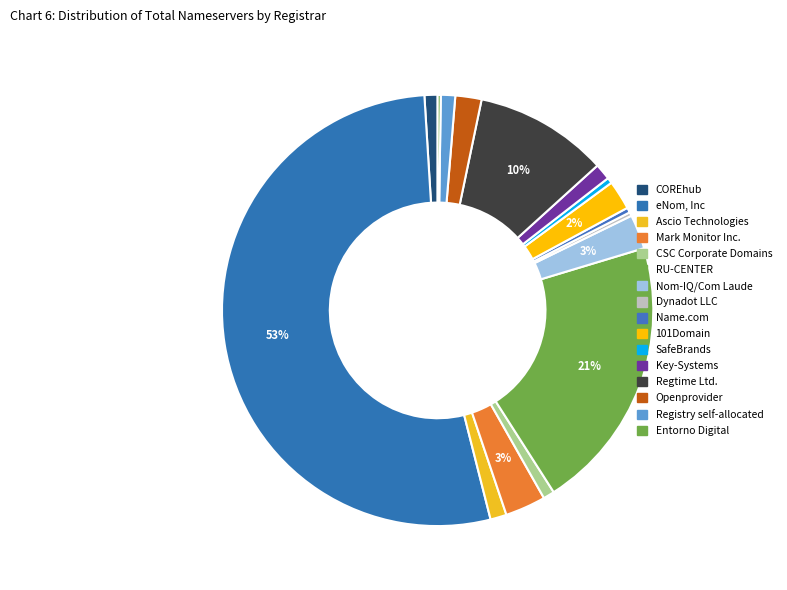

Rank the categories by value from highest to lowest.

eNom, Inc, RU-CENTER, Regtime Ltd., Mark Monitor Inc., Nom-IQ/Com Laude, 101Domain, Openprovider, Ascio Technologies, Key-Systems, Registry self-allocated, COREhub, CSC Corporate Domains, SafeBrands, Name.com, Dynadot LLC, Entorno Digital